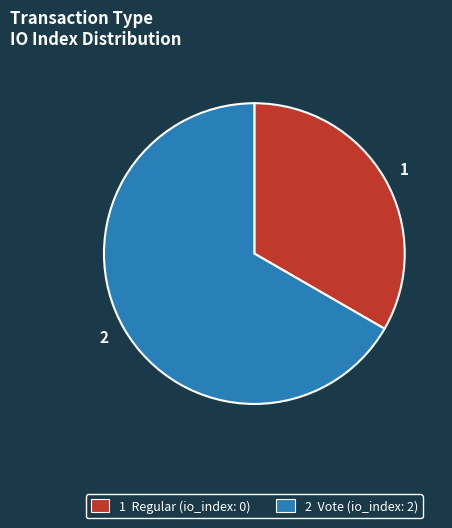

Is there a majority slice in this chart?

Yes